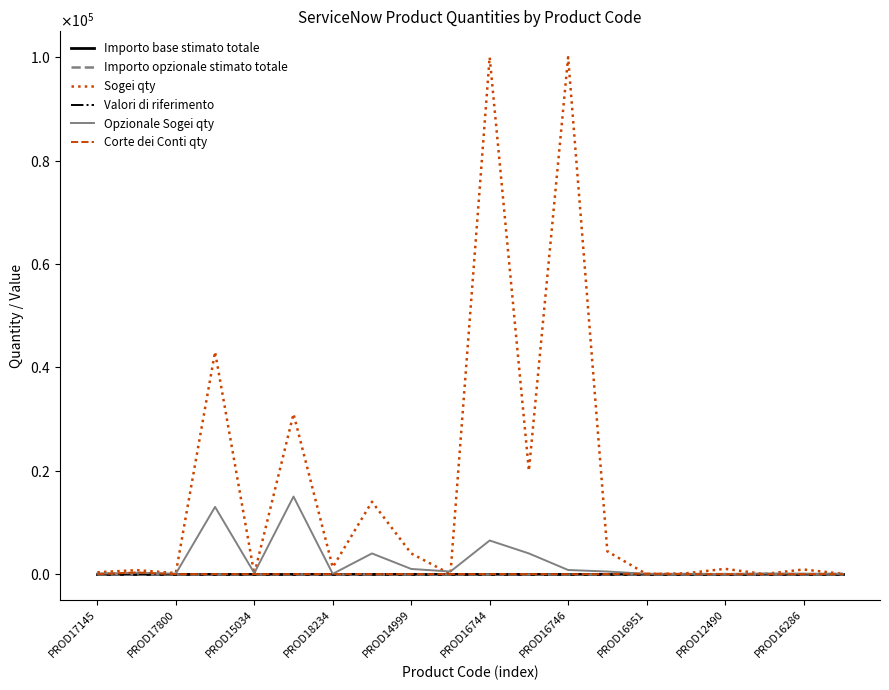

True or false: Importo base stimato totale and Valori di riferimento cross at least once.

False